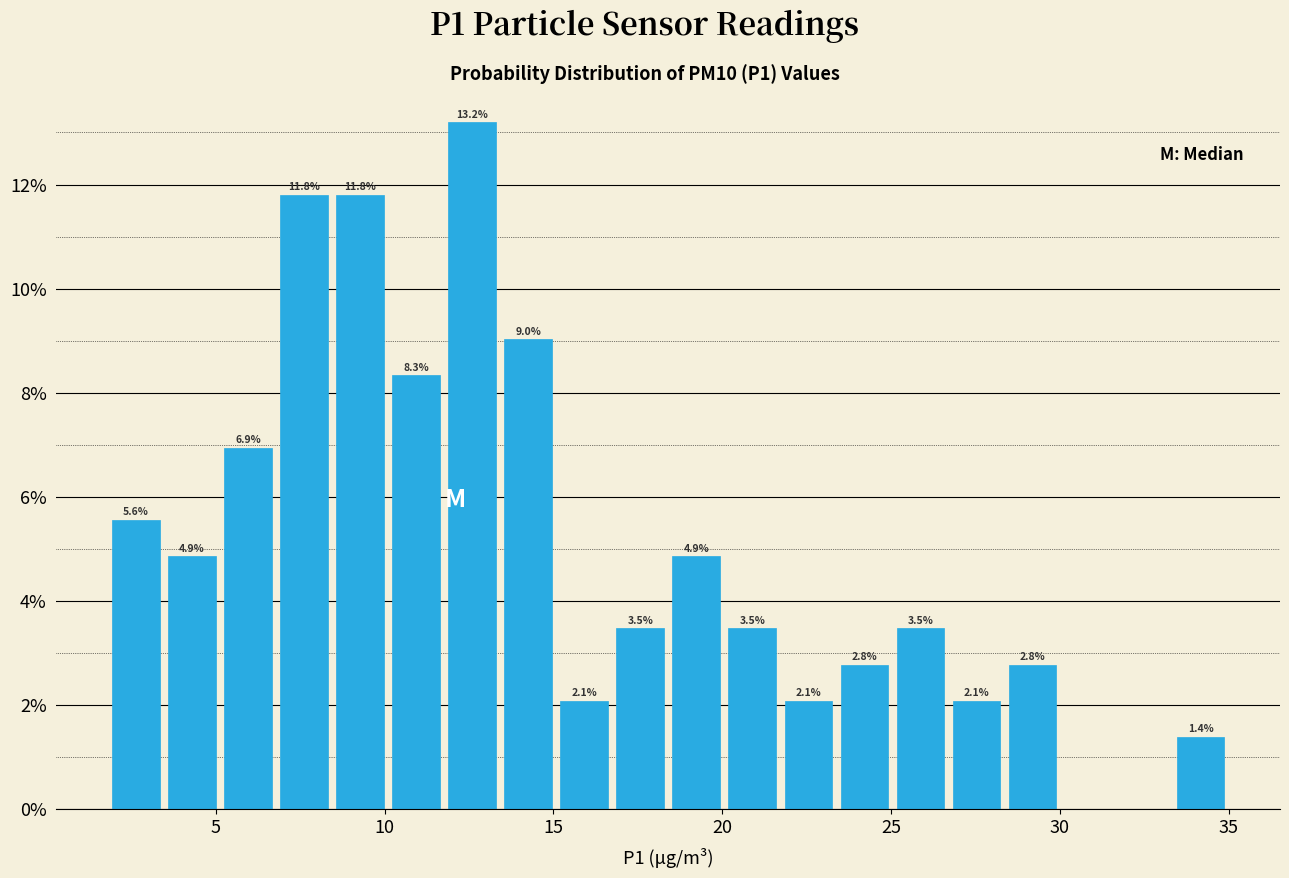

Read against the x-axis, roughly where is the centre of the tallest bar?

12.5